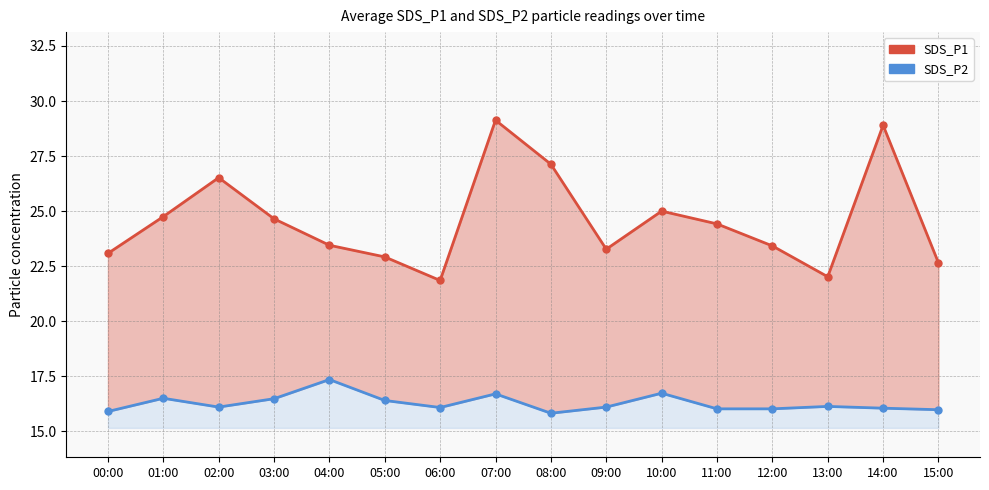

Reading right to left, transcribe all the data shown in this chart.

SDS_P1: 15:00=22.6	14:00=28.9	13:00=22.0	12:00=23.4	11:00=24.4	10:00=25.0	09:00=23.3	08:00=27.1	07:00=29.1	06:00=21.9	05:00=22.9	04:00=23.4	03:00=24.6	02:00=26.5	01:00=24.8	00:00=23.1
SDS_P2: 15:00=16.0	14:00=16.1	13:00=16.1	12:00=16.0	11:00=16.0	10:00=16.7	09:00=16.1	08:00=15.8	07:00=16.7	06:00=16.1	05:00=16.4	04:00=17.4	03:00=16.5	02:00=16.1	01:00=16.5	00:00=15.9